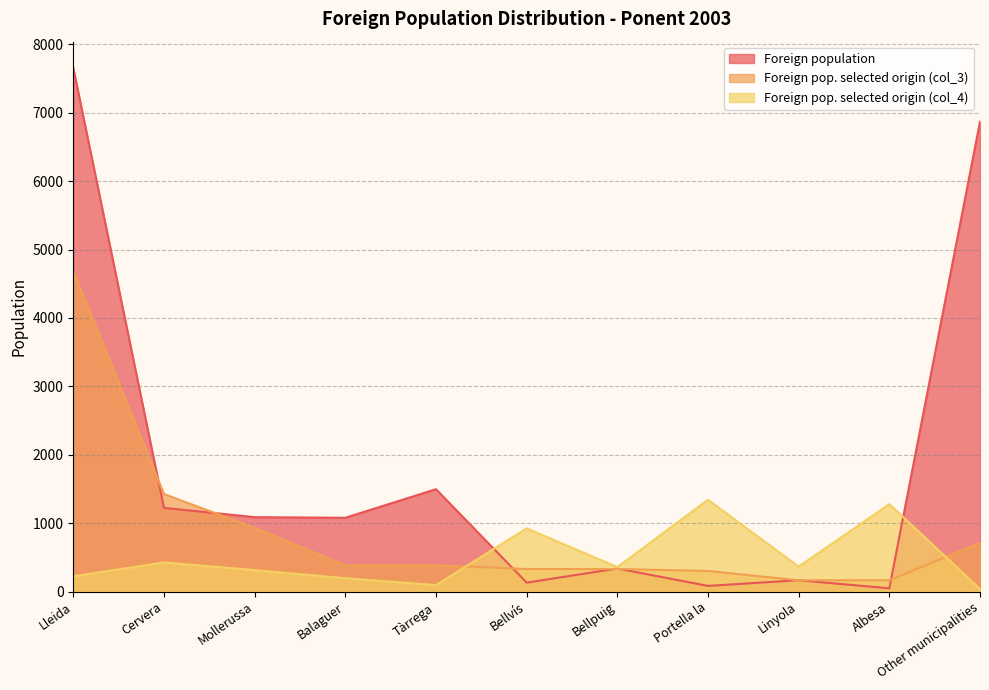

What is the difference between the Foreign pop. selected origin (col_4) values at Cervera and Albesa?

852